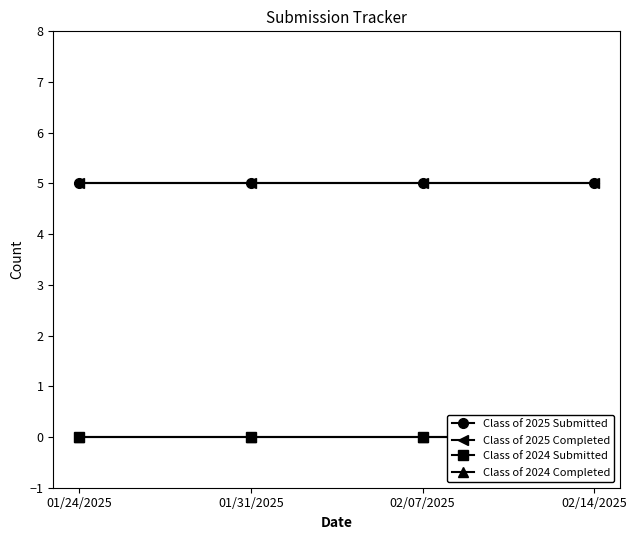

What is the sum of the Class of 2025 Completed values at 02/14/2025 and 01/24/2025?

10